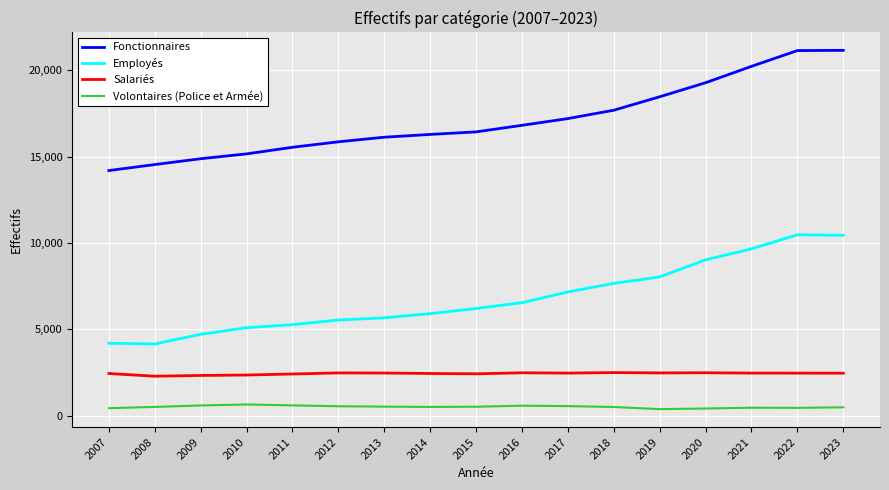

What is the difference between the highest and lowest values at 2021?

19770